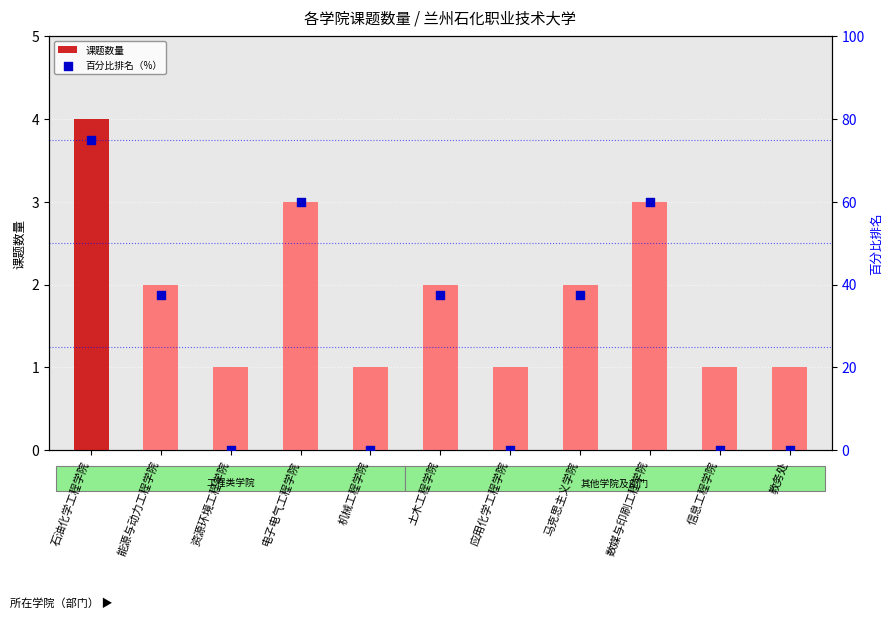

At which category is the sum across all series the highest?

石油化学工程学院